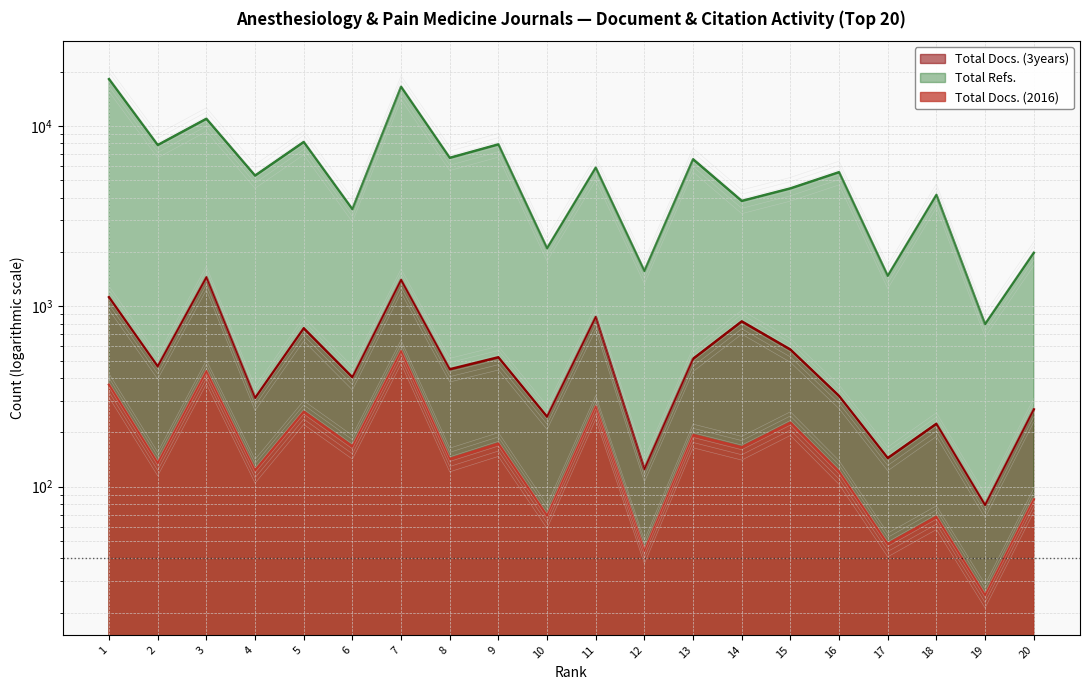

Count the number of data series in this chart.

3